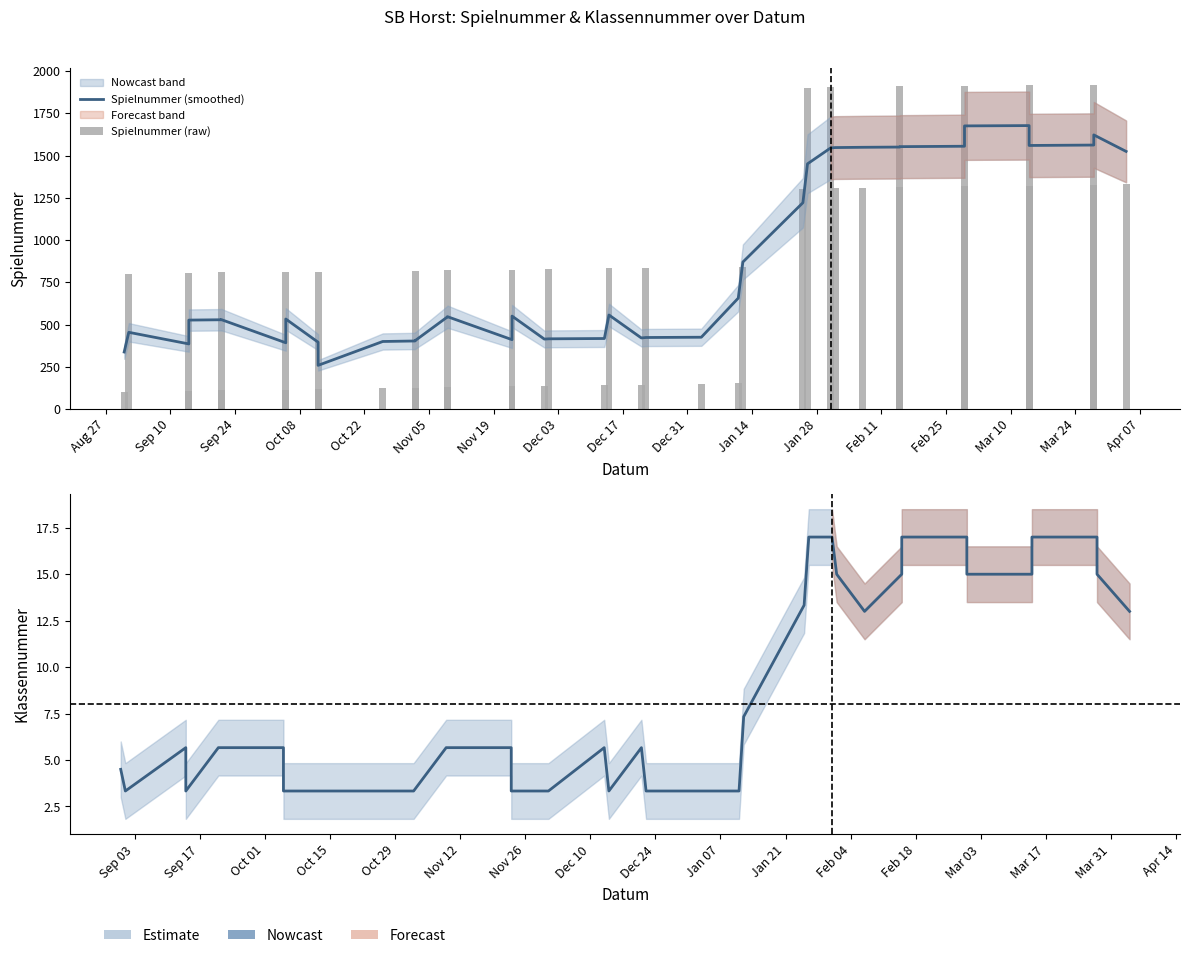

Reading right to left, transcribe all the data shown in this chart.

Spielnummer (smoothed): 1525.0	1622.8	1562.6	1560.2	1677.8	1676.0	1555.6	1553.2	1550.8	1549.4	1547.8	1545.4	1451.6	1221.4	870.4	656.8	425.4	423.8	421.2	557.0	417.8	416.0	414.4	550.6	411.0	547.2	545.4	405.0	403.2	400.2	259.0	396.0	533.2	392.6	530.0	528.8	526.8	385.8	454.5	338.0
Spielnummer (raw): 1330.0	1325.0	1920.0	1916.0	1322.0	1318.0	1913.0	1911.0	1314.0	1310.0	1306.0	1906.0	1903.0	1302.0	841.0	155.0	151.0	835.0	145.0	833.0	142.0	830.0	139.0	136.0	825.0	823.0	132.0	820.0	127.0	123.0	814.0	117.0	114.0	812.0	809.0	111.0	804.0	108.0	802.0	104.0
Klassennummer (smoothed): 13.0	15.0	17.0	17.0	15.0	15.0	17.0	17.0	15.0	13.0	15.0	17.0	17.0	13.3	7.3	3.3	3.3	3.3	5.7	3.3	5.7	3.3	3.3	3.3	5.7	5.7	5.7	3.3	3.3	3.3	3.3	3.3	3.3	5.7	5.7	5.7	3.3	5.7	3.3	4.5